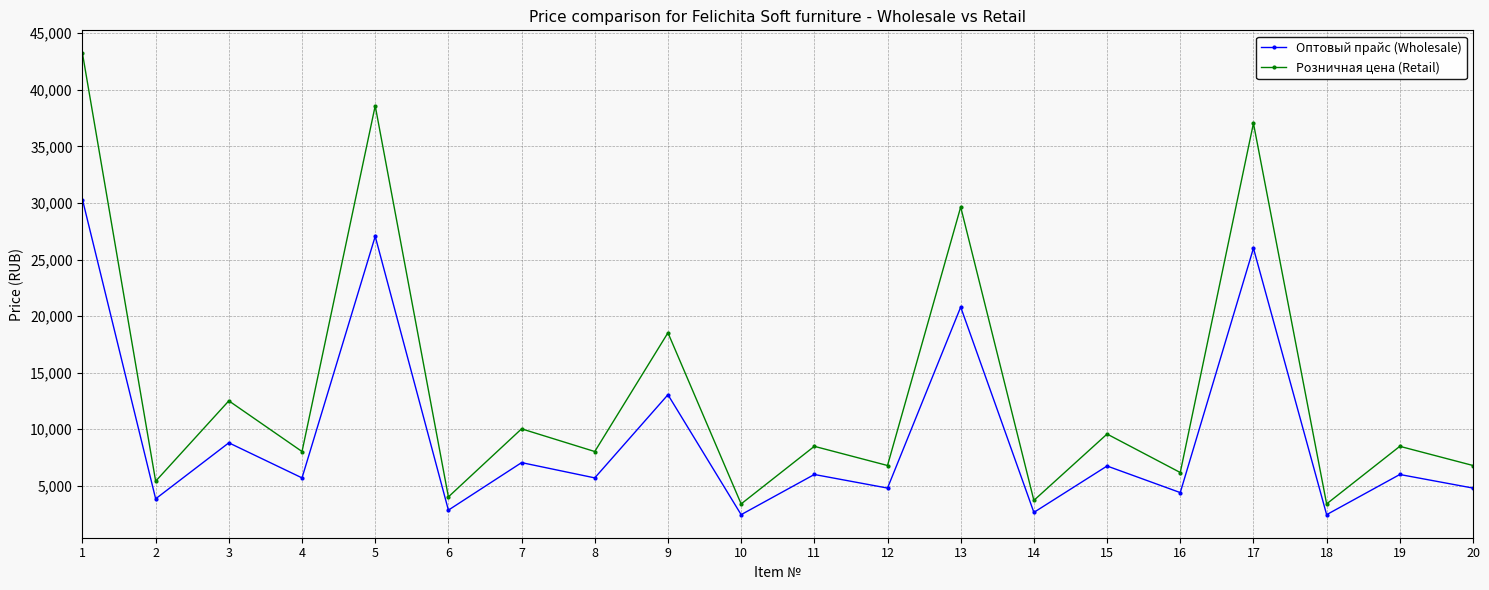

What is the minimum value for Розничная цена (Retail)?

3400